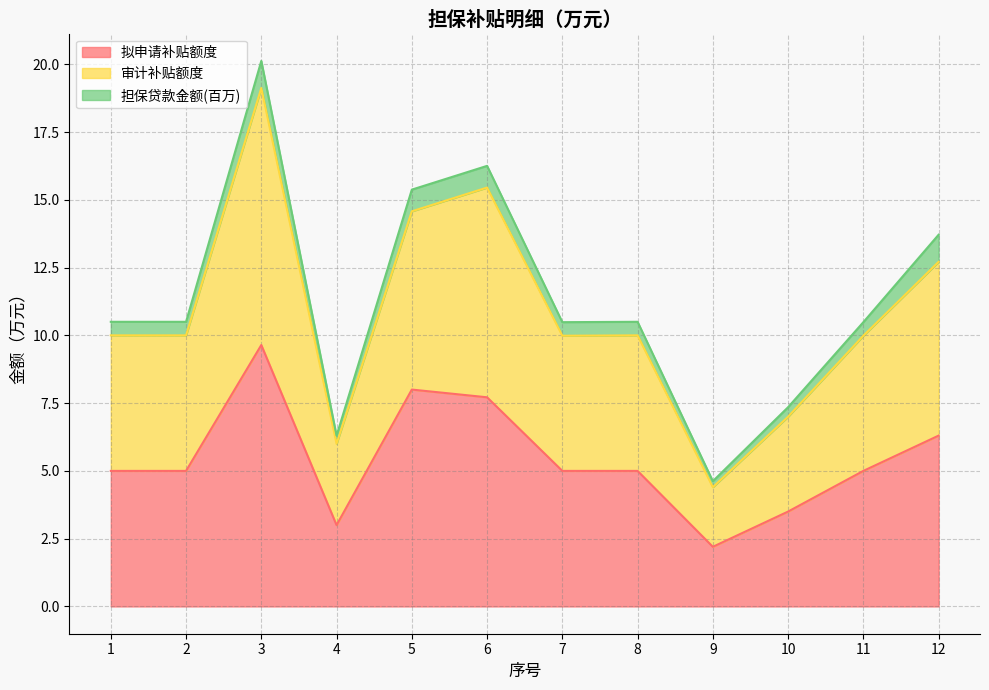

Is it true that 审计补贴额度 equals 15.5 at 2?

False